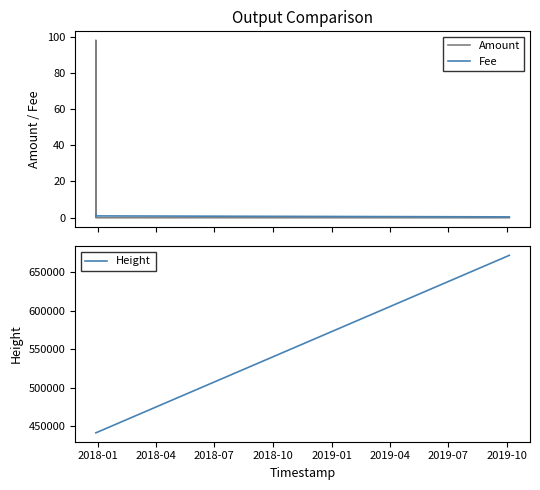

What is the difference between the maximum and minimum values in the Height series?

230623